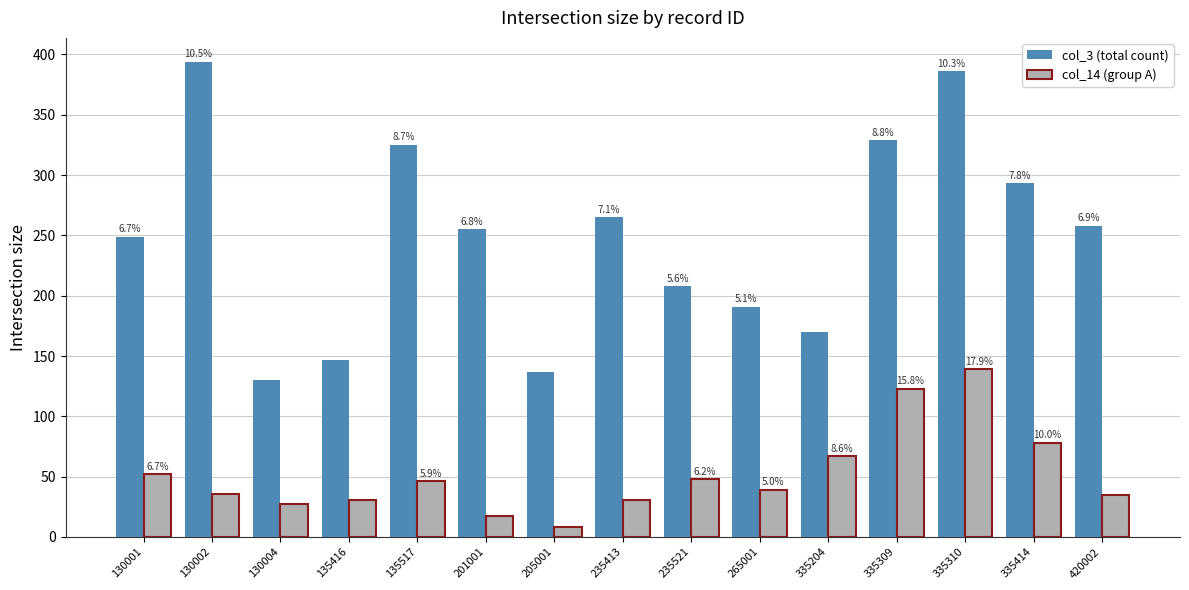

Does the chart contain stacked bars?

No